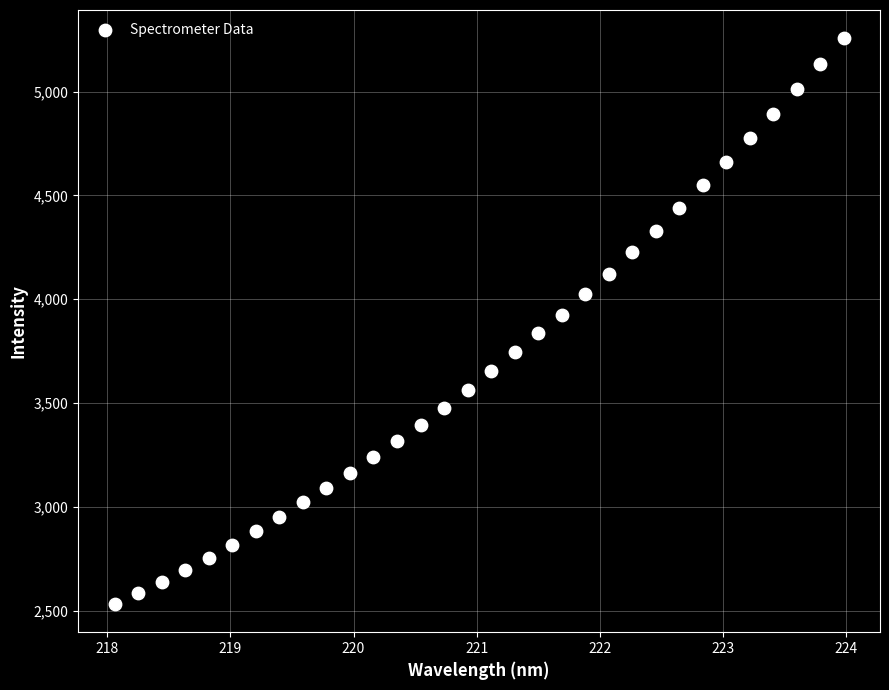

What is the range of X values (max minus min)?

5.9